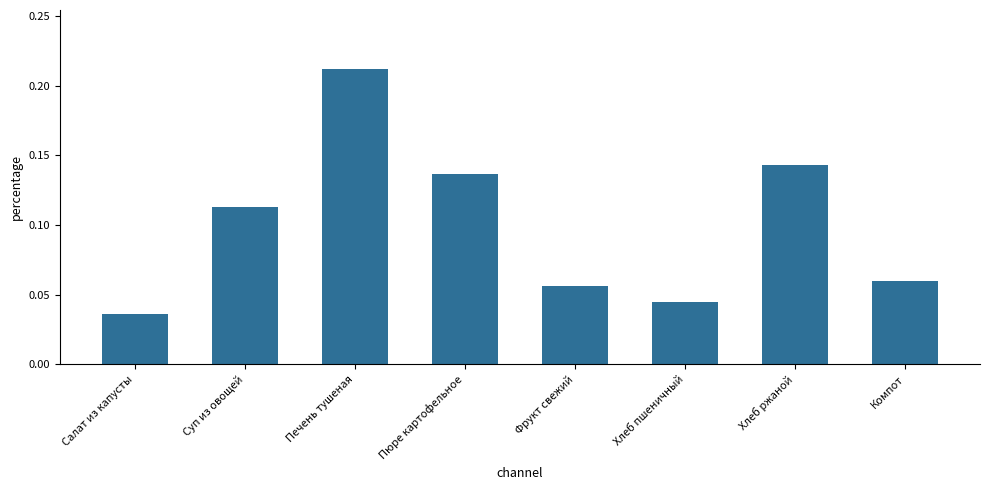

Count the number of categories in the chart.

8